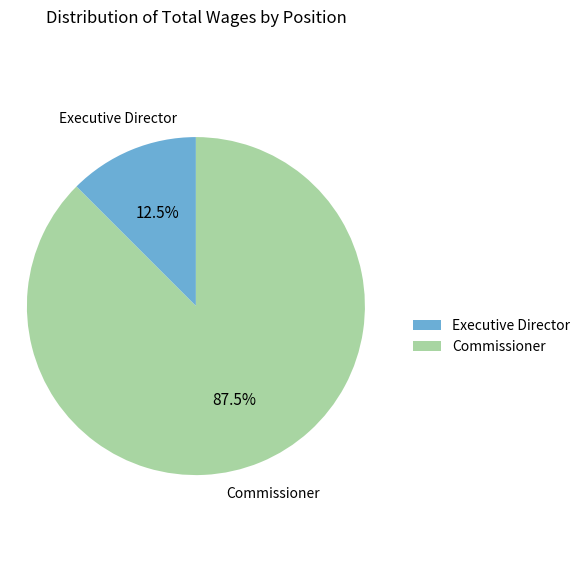

Between Commissioner and Executive Director, which is larger?

Commissioner